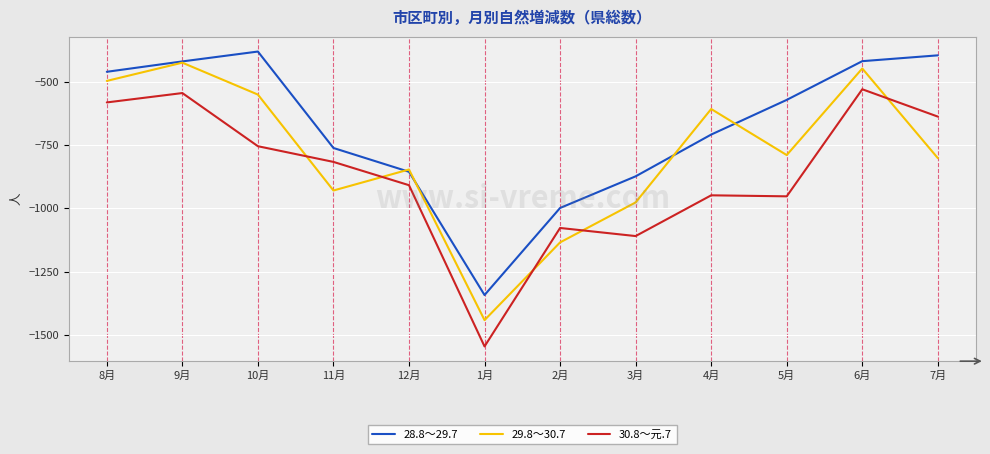

The value of 29.8～30.7 at 1月 is -1442. True or false?

True